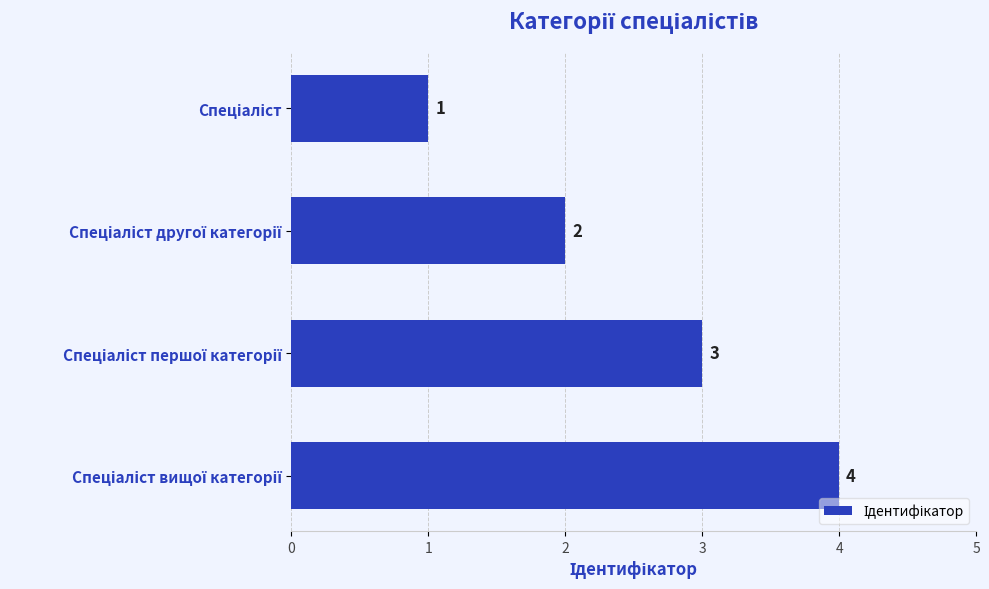

What is the value of the 4th bar from the top?

4